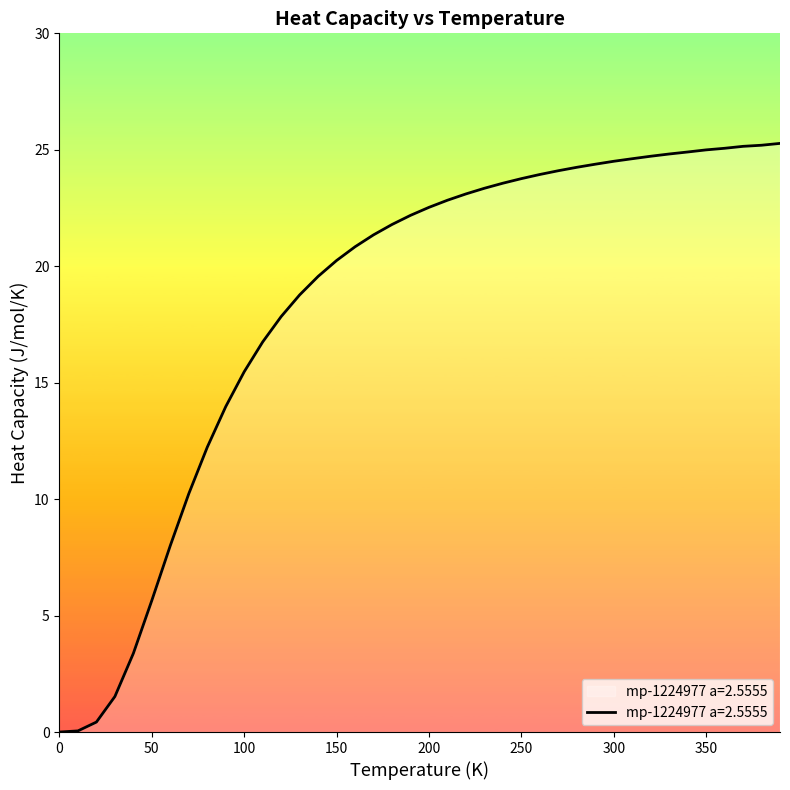

What is the greatest value displayed?

25.3